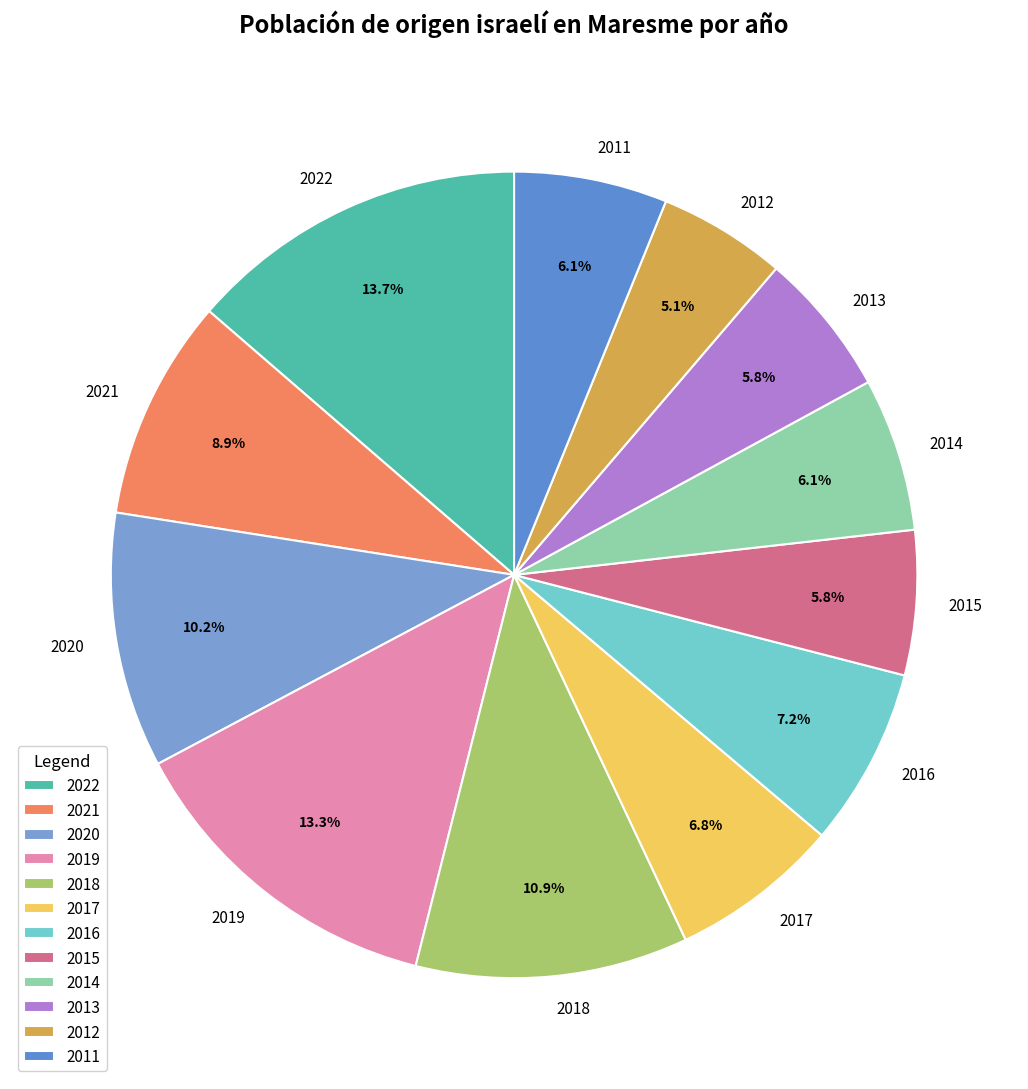

Does 2015 account for over 50% of the chart?

No